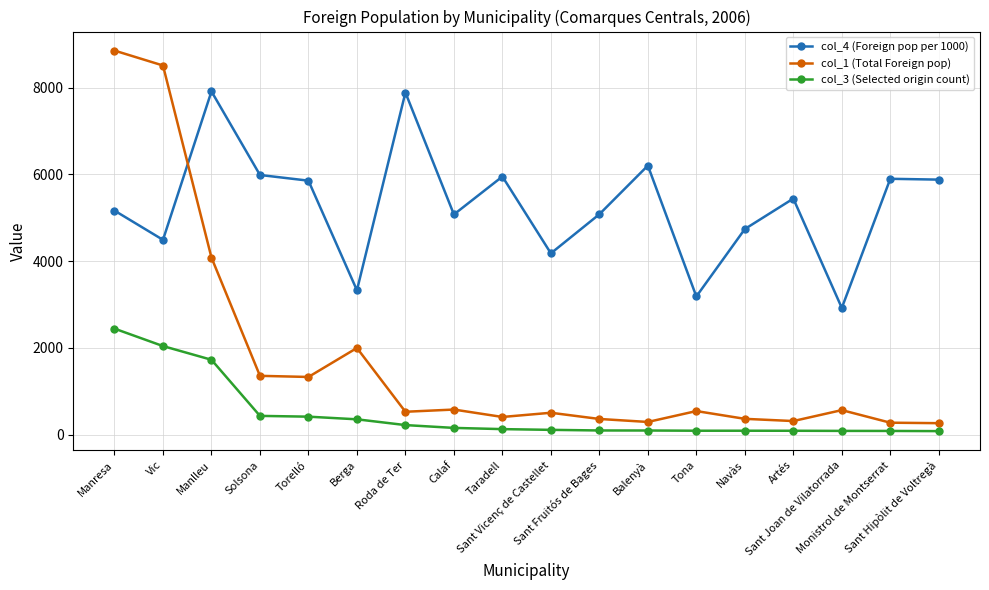

At which category does the chart reach its peak across all series?

Manresa